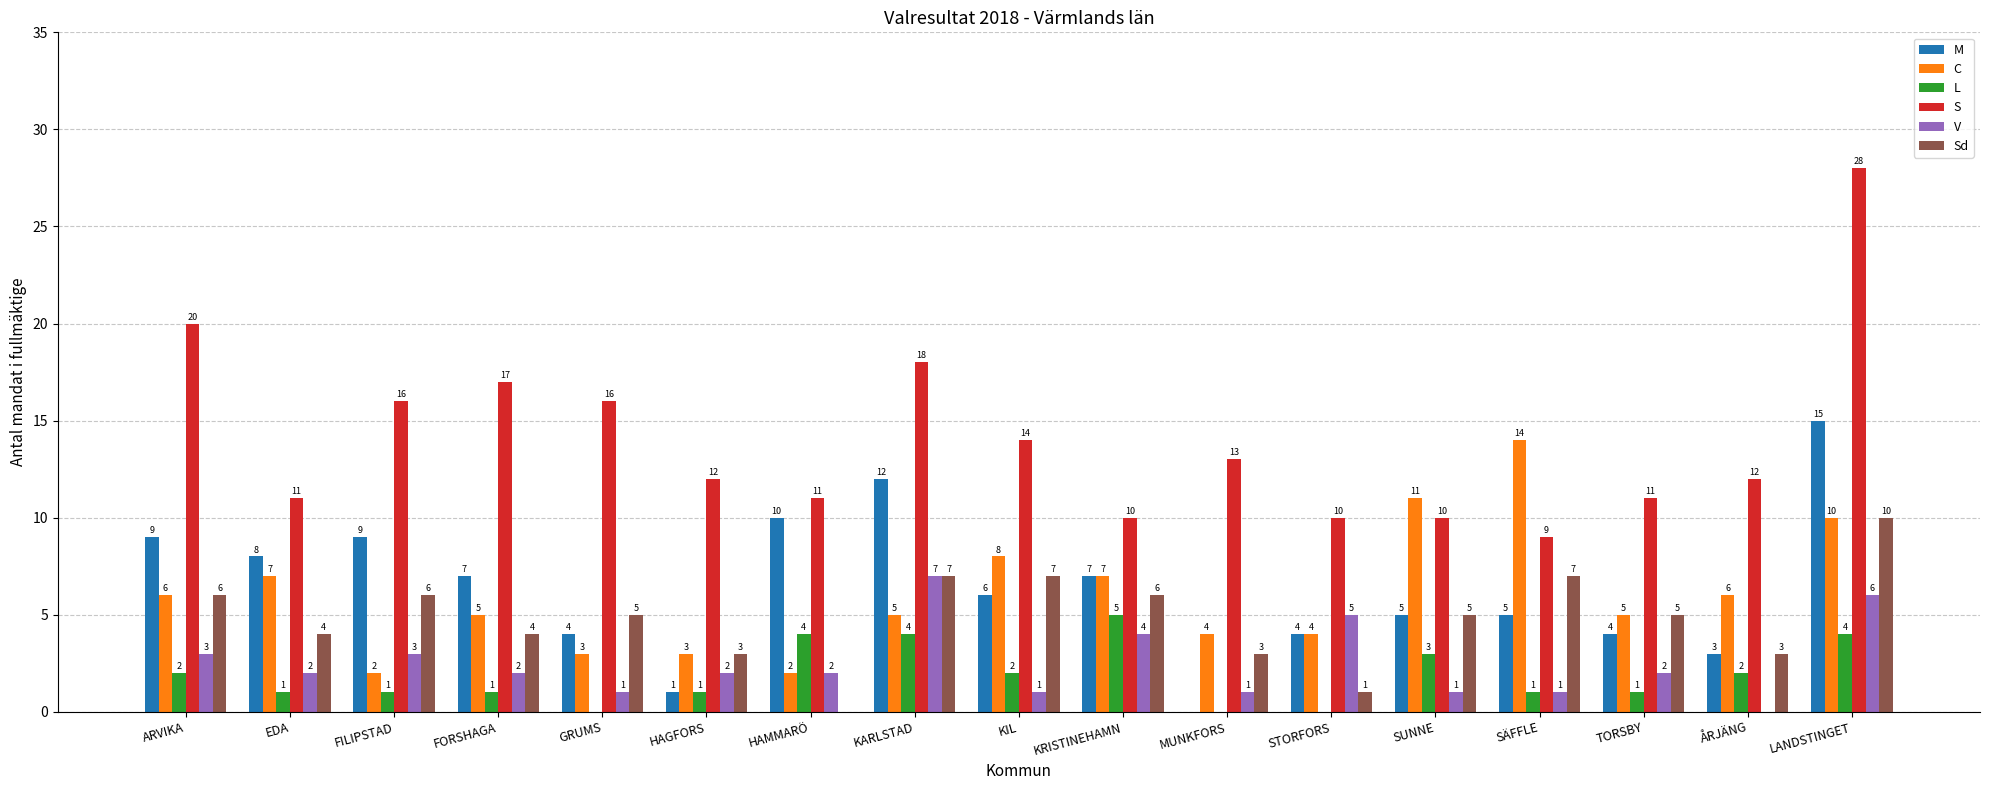

Between HAGFORS and HAMMARÖ, which series saw the biggest shift?

M